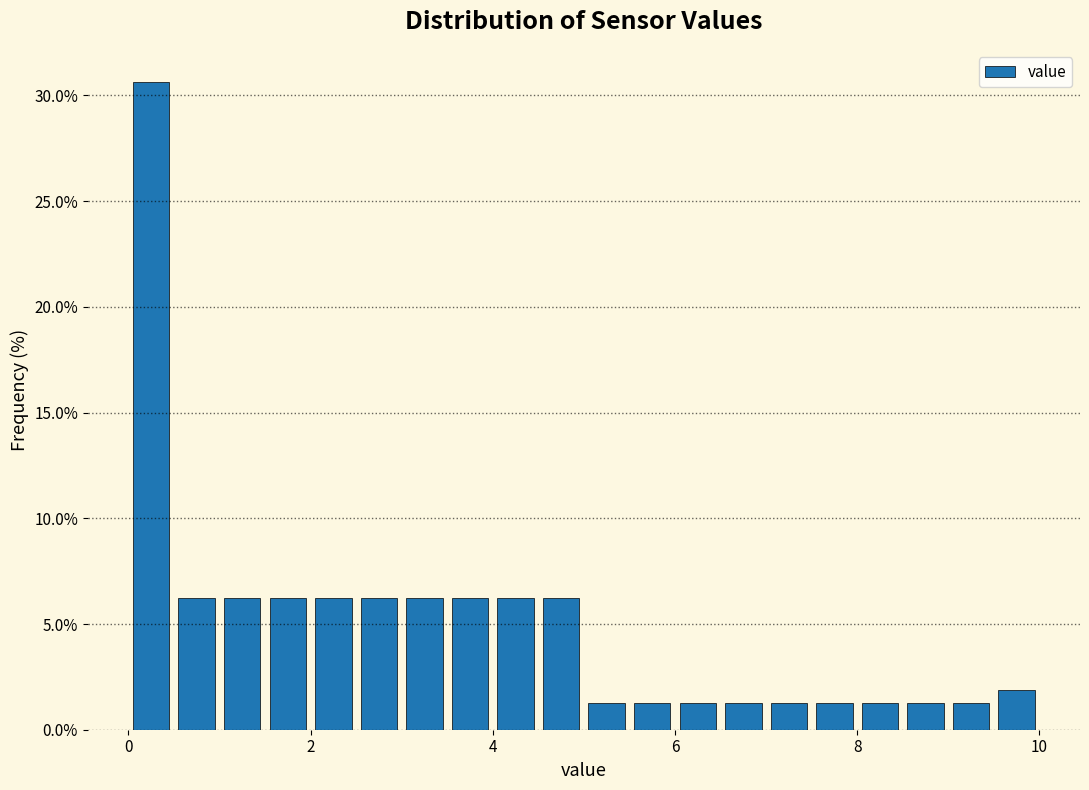

Read against the x-axis, roughly where is the centre of the tallest bar?

0.2